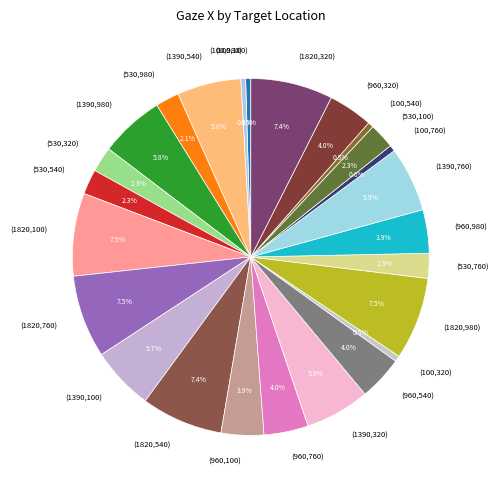

Approximately how many times larger is the value at (960,540) compared to (530,100)?

1.7